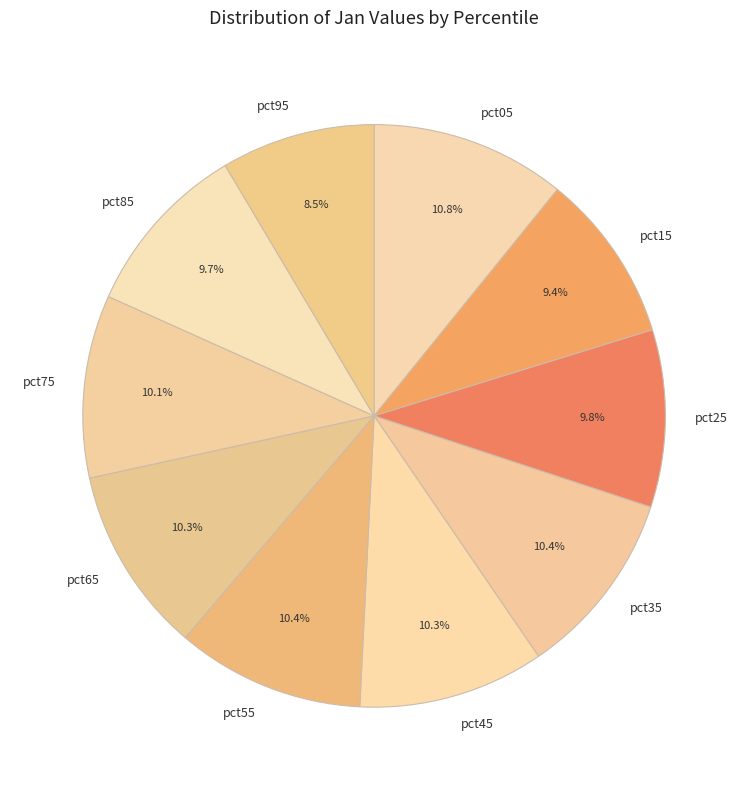

The pct05 slice represents 25% of the pie. True or false?

False